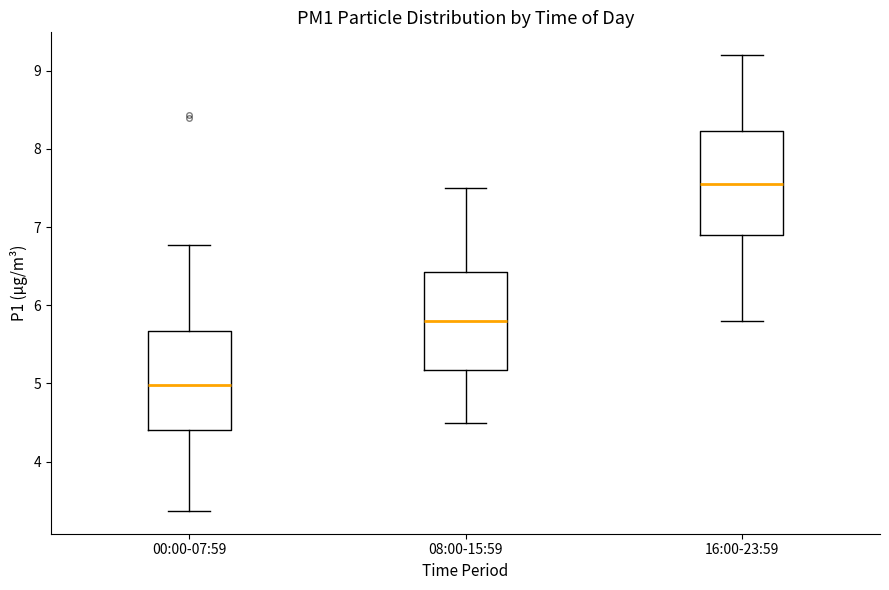

Where does the median line of the box for 16:00-23:59 sit on the y-axis? The values are not printed on the chart, so give them approximately, as read against the axis.

7.6